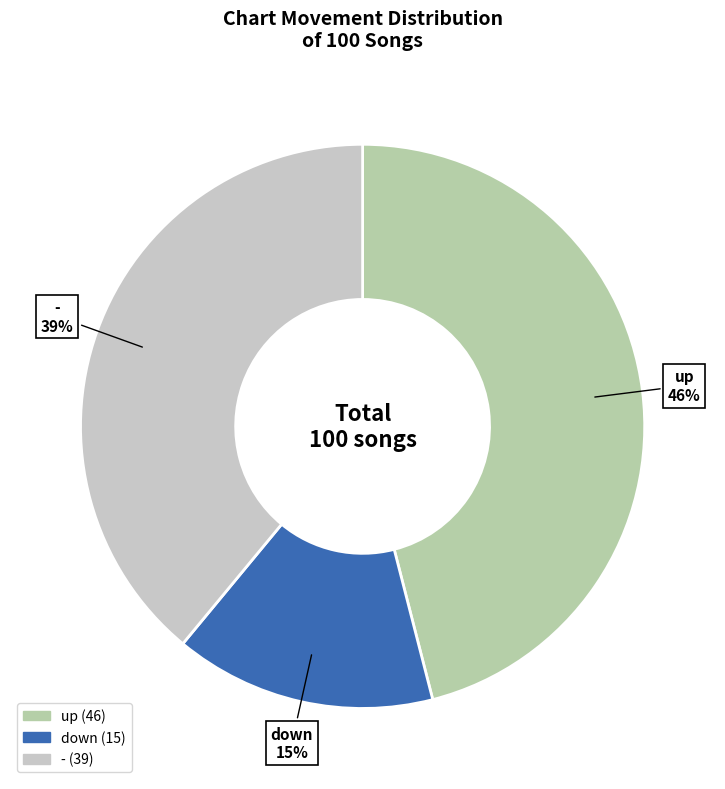

Between - and up, which is larger?

up